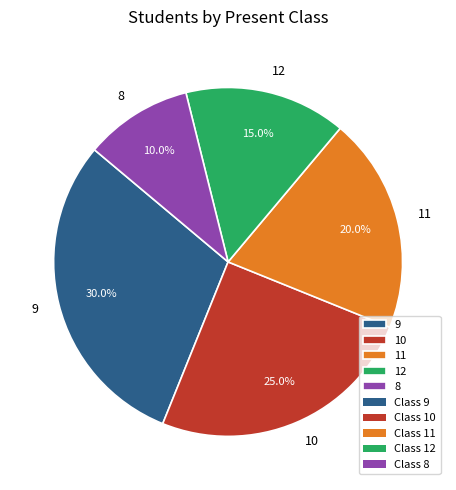

Which category has the smallest portion of the pie?

8